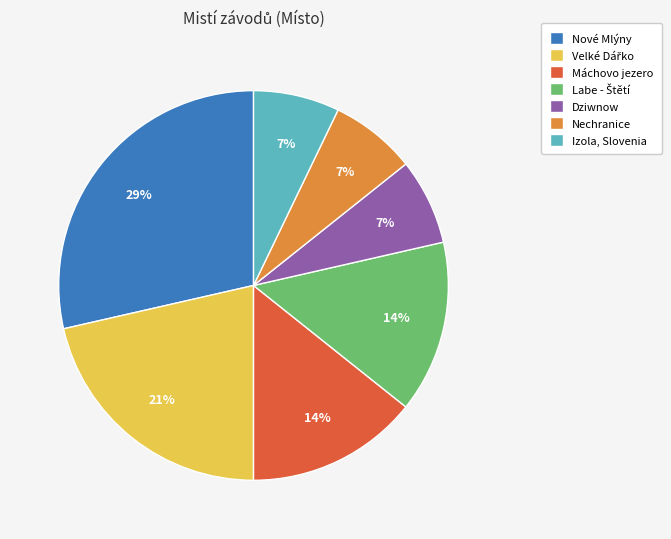

Is there any slice that represents more than half of the pie?

No